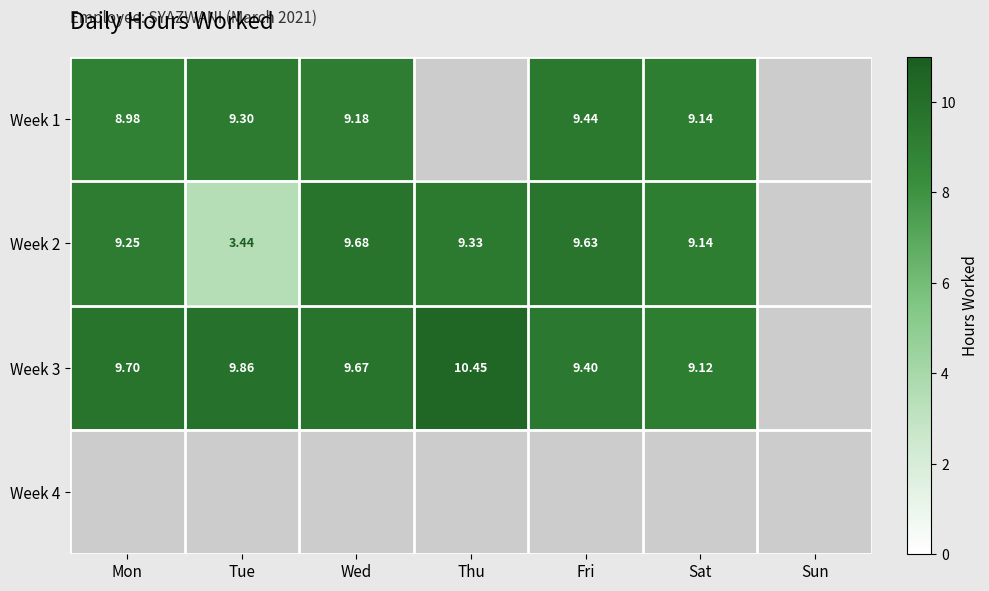

Which series has the largest total across all categories?

Week 3